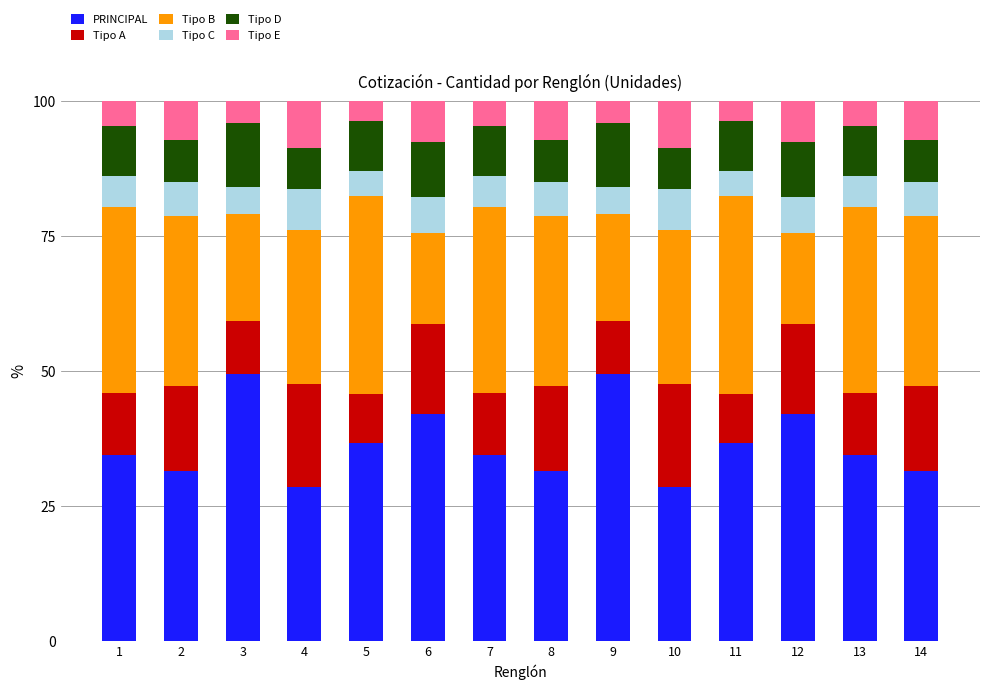

What is the total value across all series at 5?

100.0